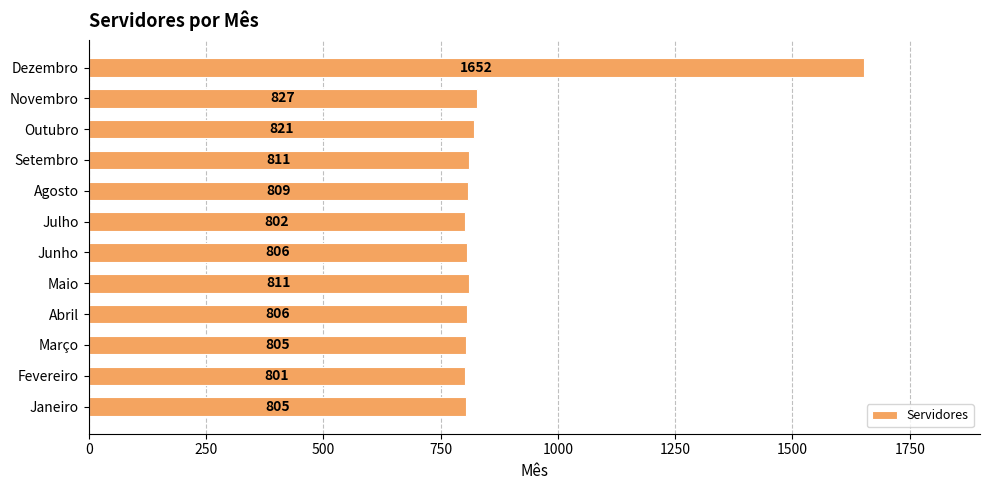

Where is the data nearest to the value 1226?

Novembro